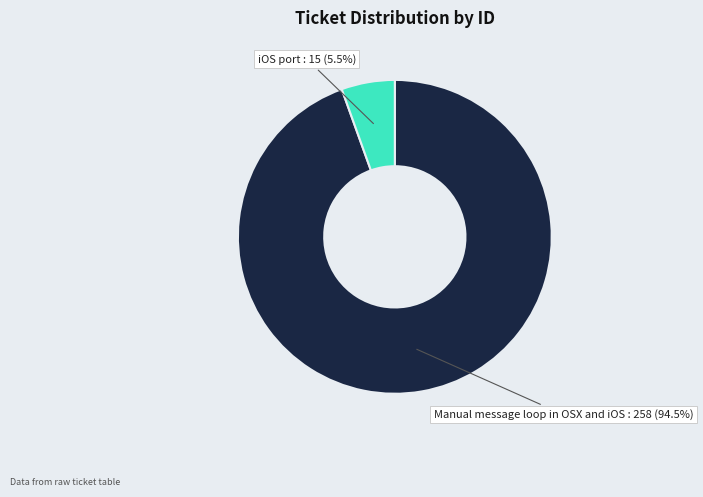

How many segments does this pie chart have?

2